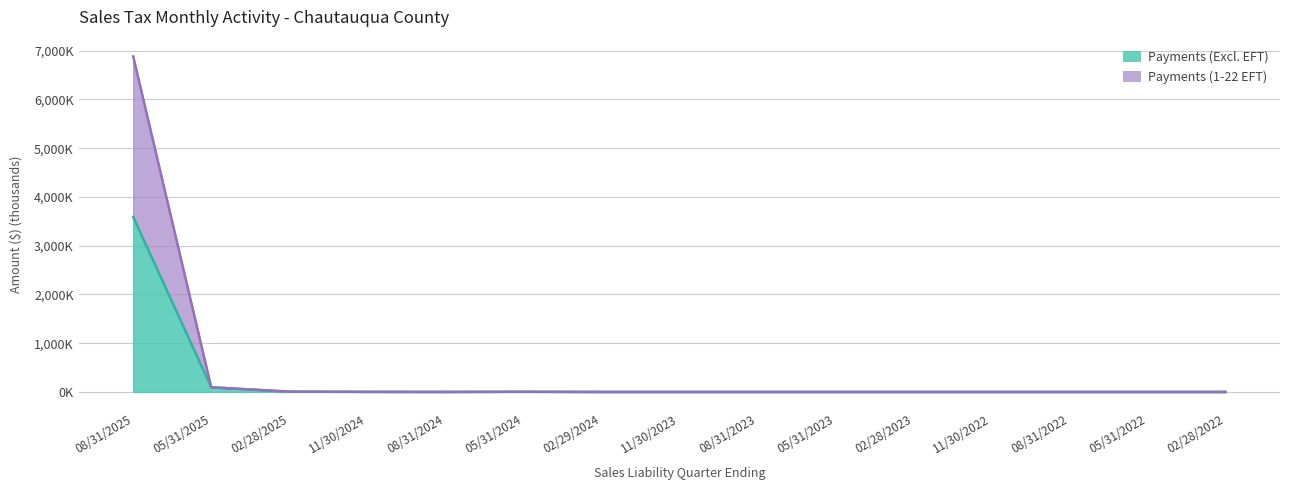

What is the maximum value for Payments (Excl. EFT)?

3589.1